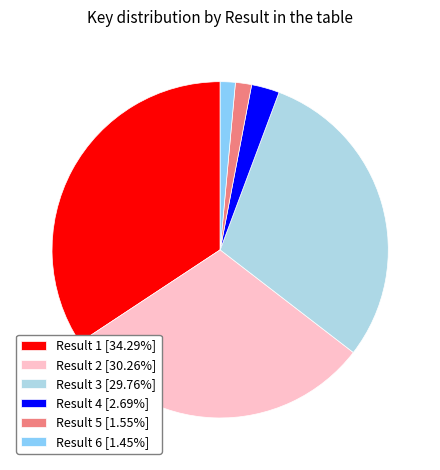

Is there a majority slice in this chart?

No